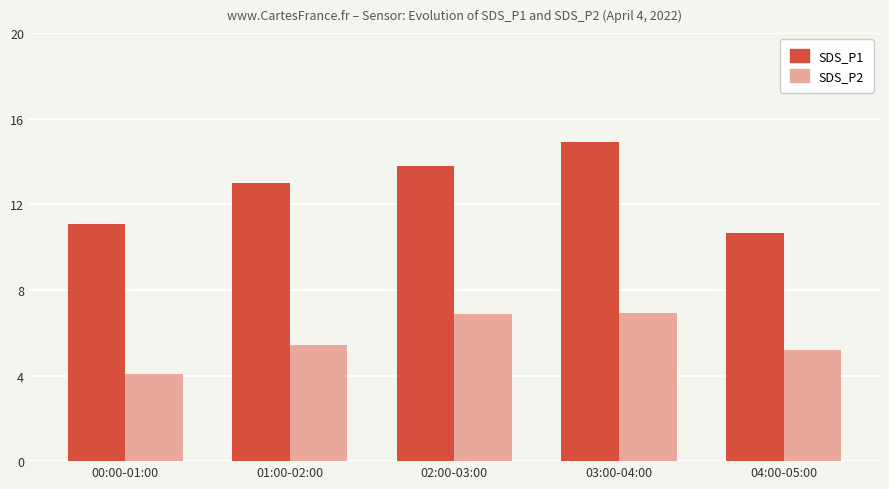

The SDS_P2 series shows 1.9 at 00:00-01:00. True or false?

False